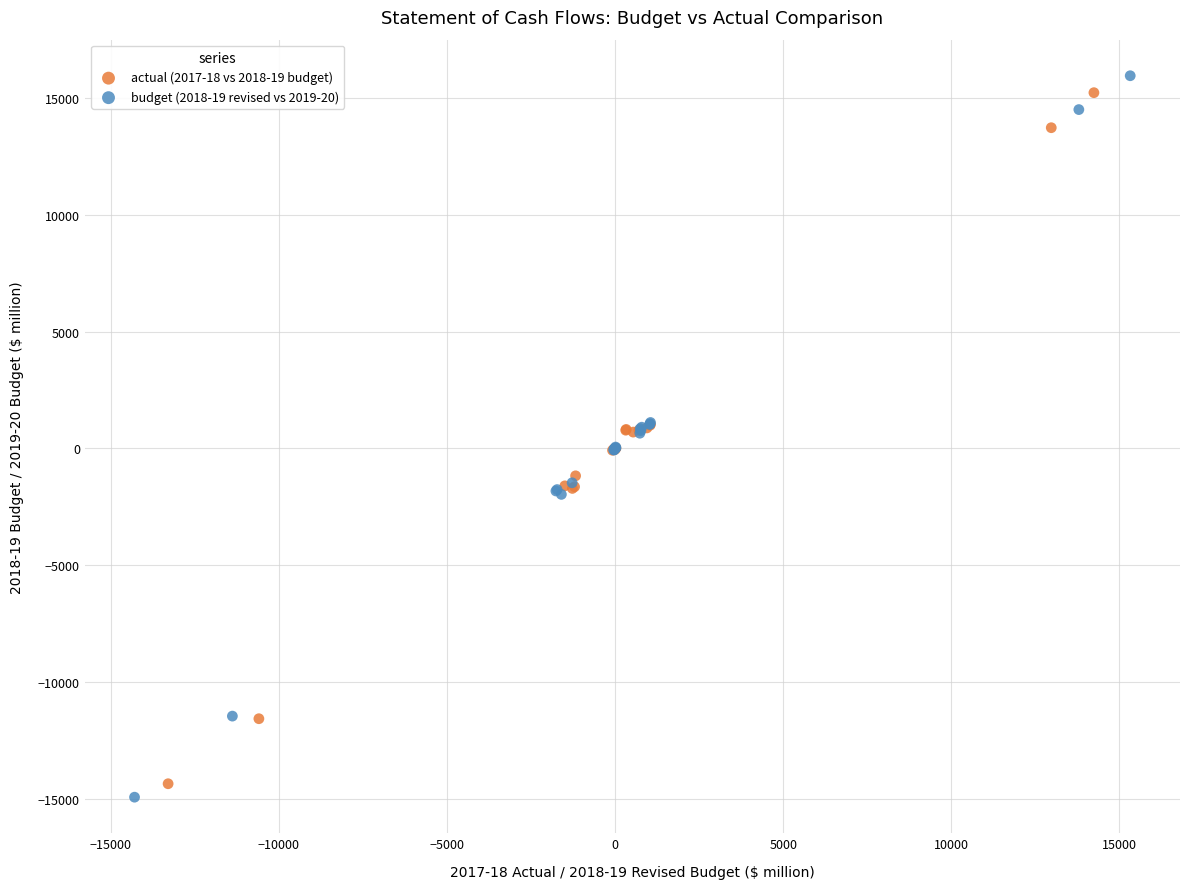

Which series reaches the maximum Y coordinate?

budget (2018-19 revised vs 2019-20)